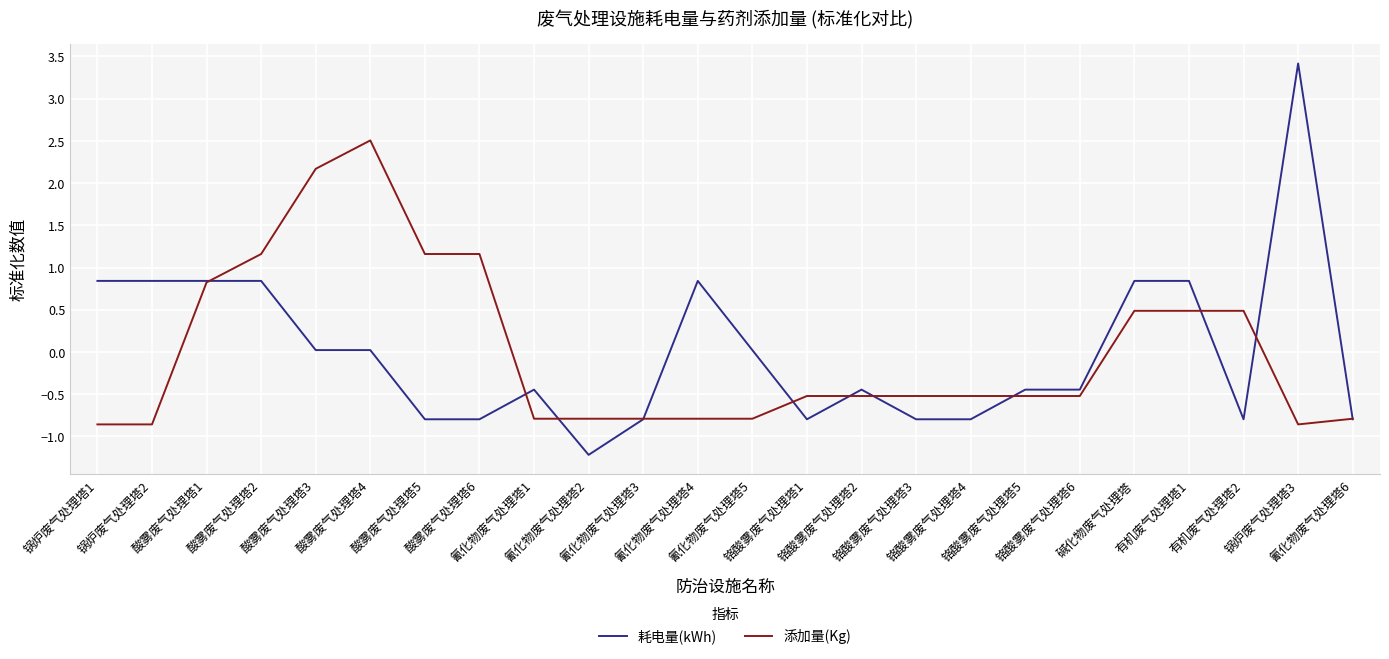

What is the minimum value for 添加量(Kg)?

-0.9